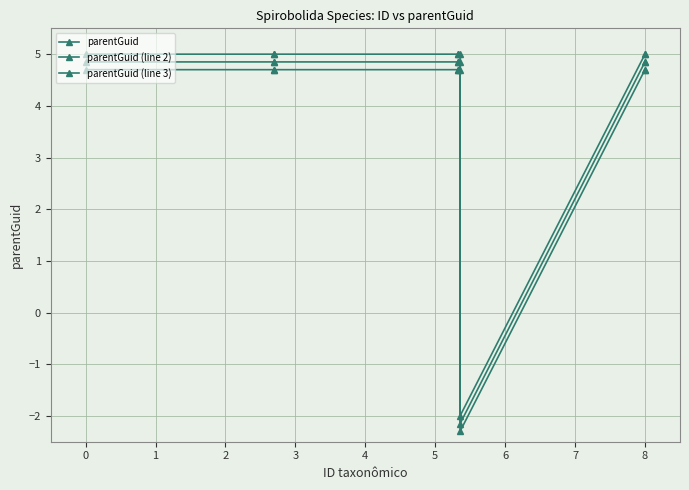

How many lines are shown in the chart?

3